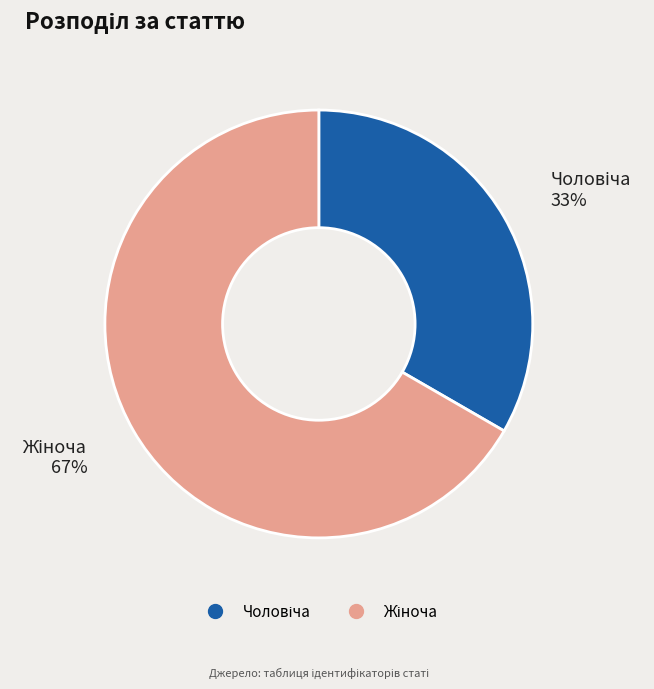

To the nearest percent, what is the average slice percentage?

50%